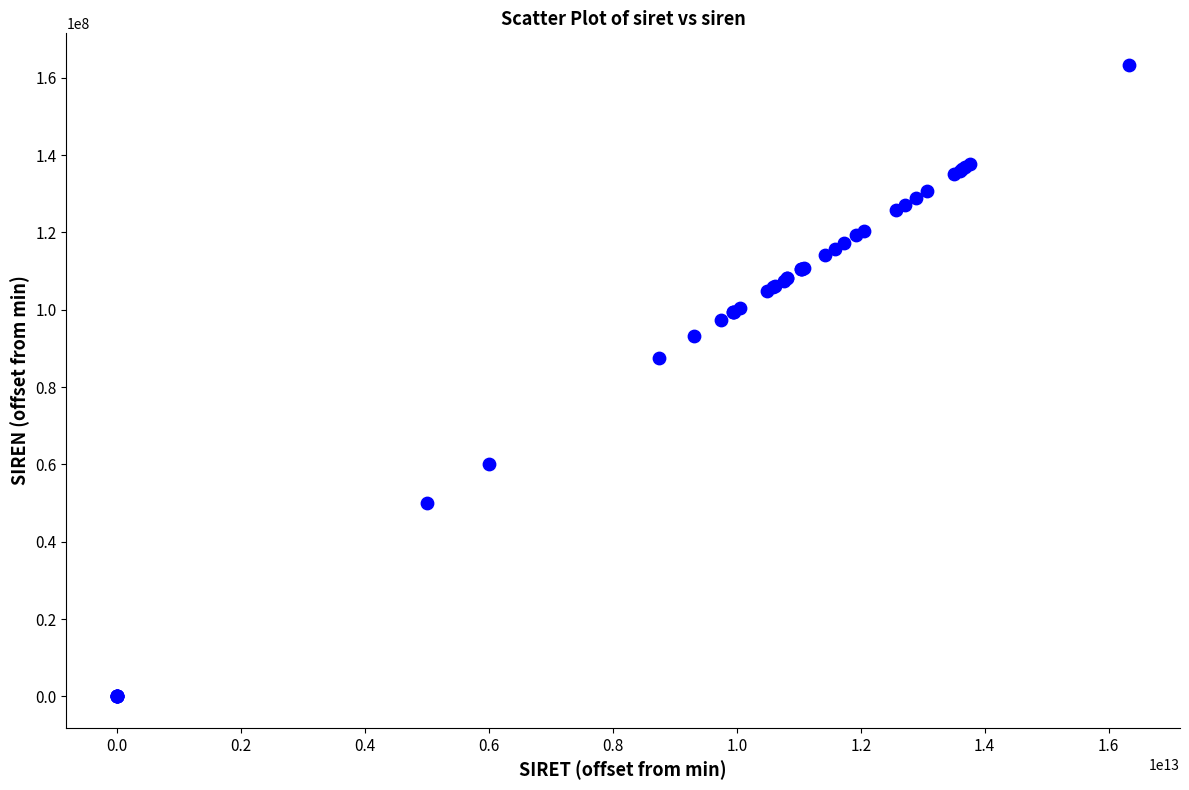

What Y value in the scatter plot is closest to 81672216?

87427213